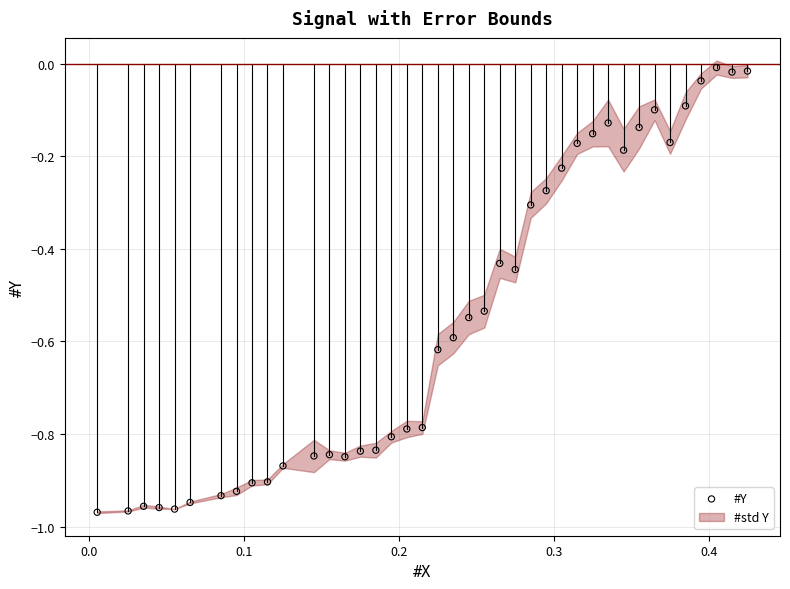

What is the range of X values (max minus min)?

0.4